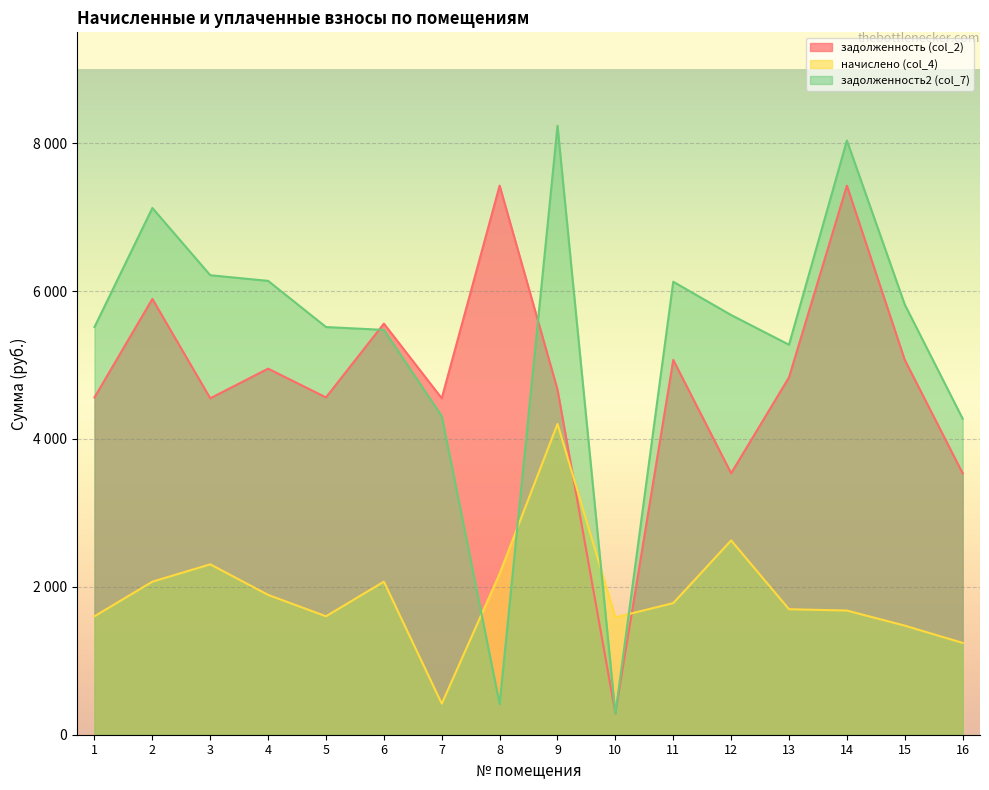

The задолженность2 (col_7) series shows 6138.5 at 4. True or false?

True